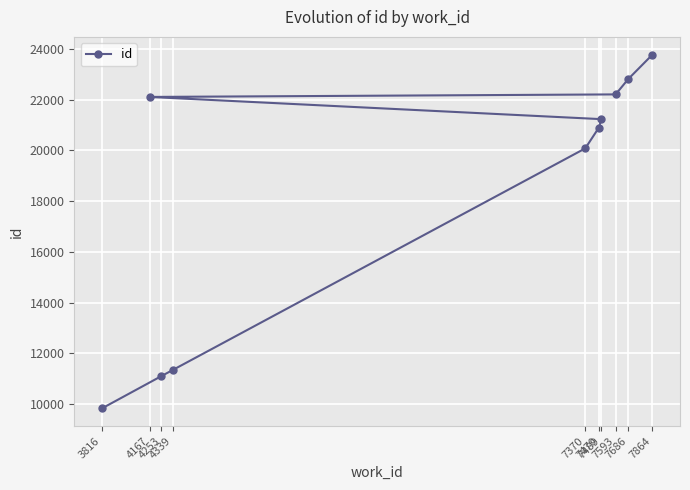

How many data points does each series have?

10